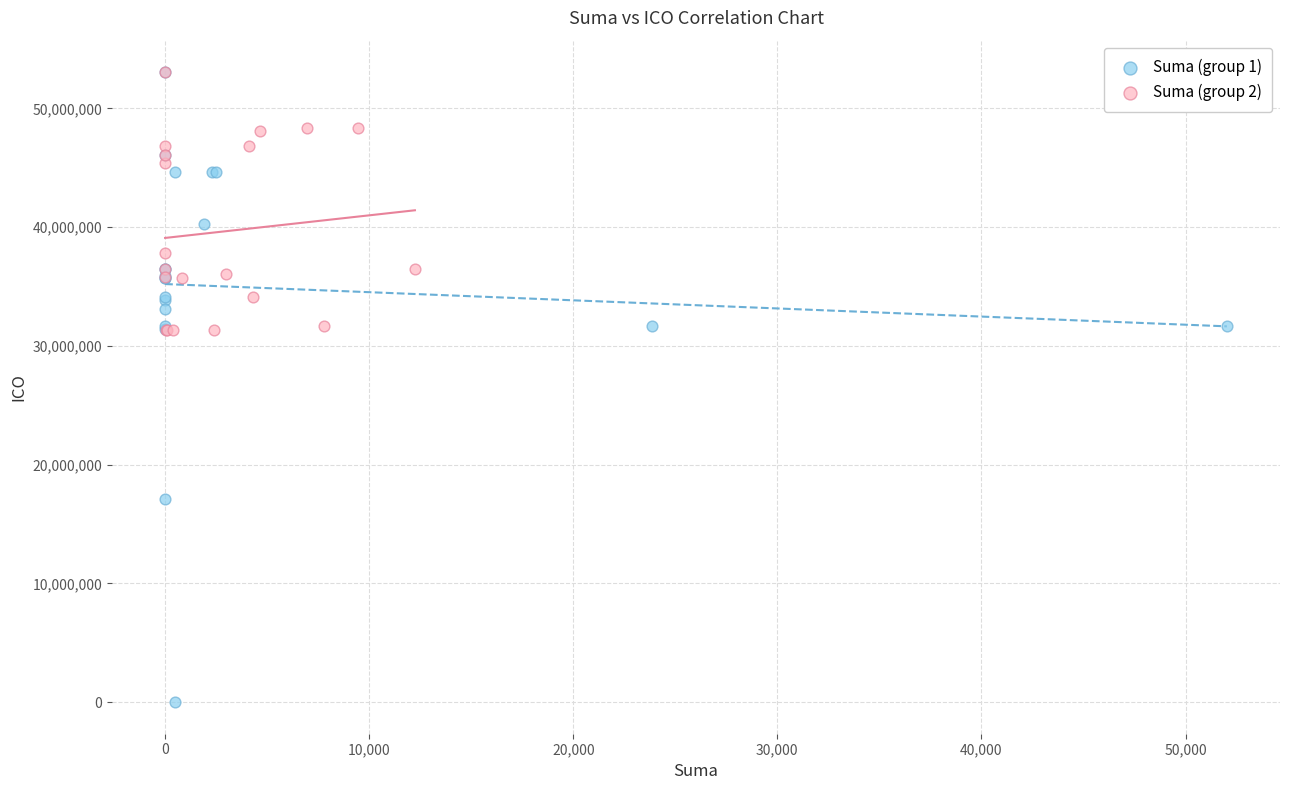

Which series has the widest spread of Y values?

Suma (group 1)